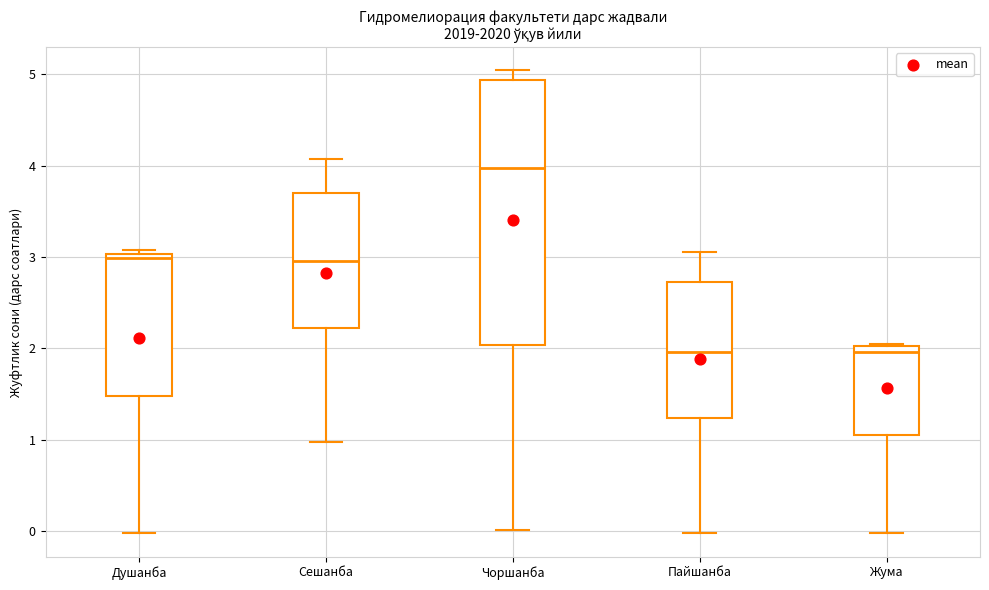

Where is the upper edge of the box for Душанба on the y-axis? The values are not printed on the chart, so give them approximately, as read against the axis.

3.0